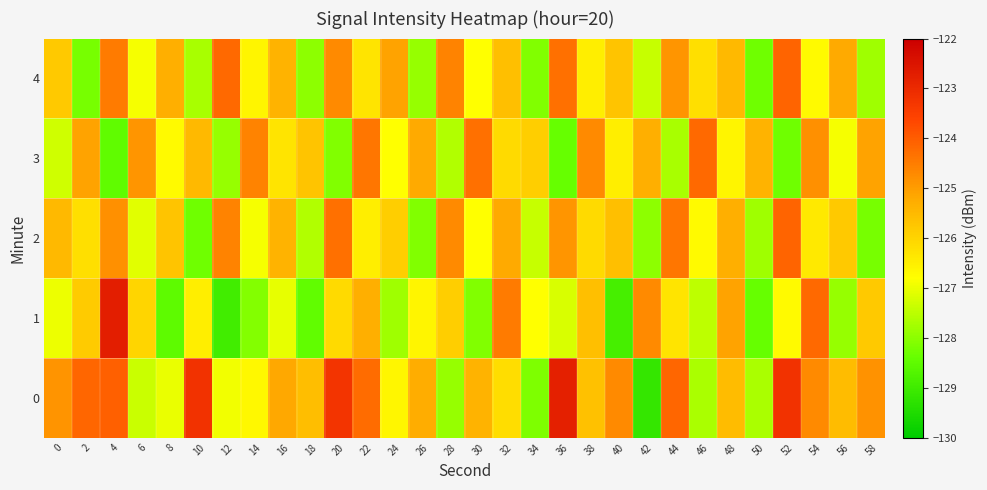

List the series in order of their peak value, highest first.

1, 0, 2, 4, 3